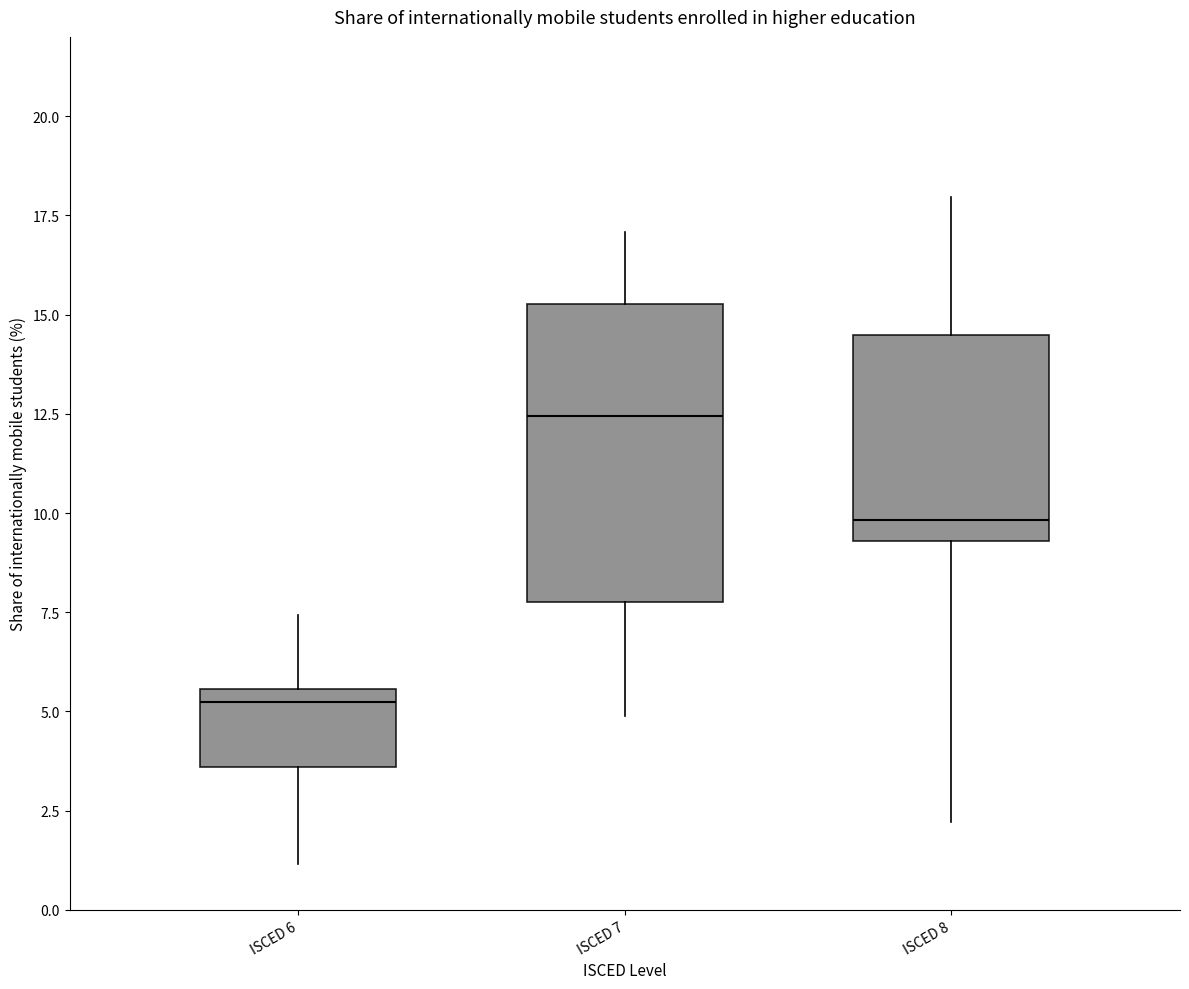

Reading left to right, read every box against the y-axis: the position of its median line, the range the box covers, and the ends of its whiskers. The values are not printed on the chart, so give them approximately, as read against the axis.

ISCED 6: median 5.0, box 3.5 to 5.5, whiskers 1.0 to 7.5
ISCED 7: median 12.5, box 8.0 to 15.5, whiskers 5.0 to 17.0
ISCED 8: median 10.0, box 9.5 to 14.5, whiskers 2.0 to 18.0